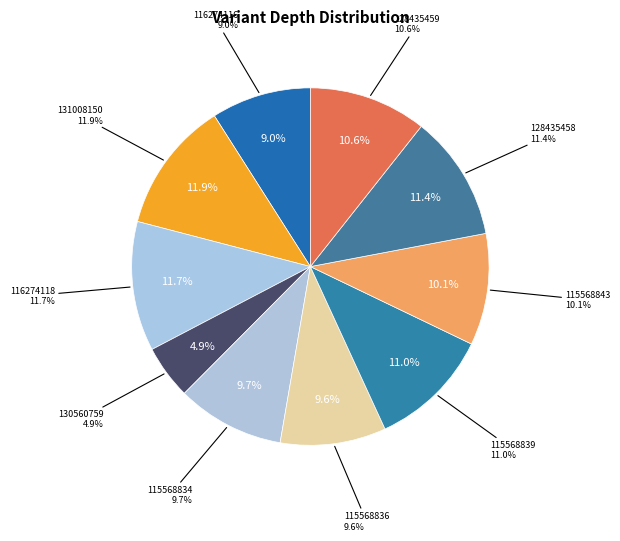

What portion of the pie excludes 131008150?

88.1%